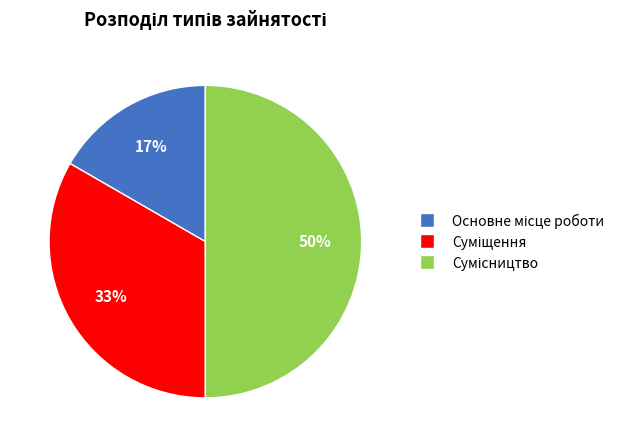

To the nearest percent, what is the difference between the largest and smallest slice percentages?

33%